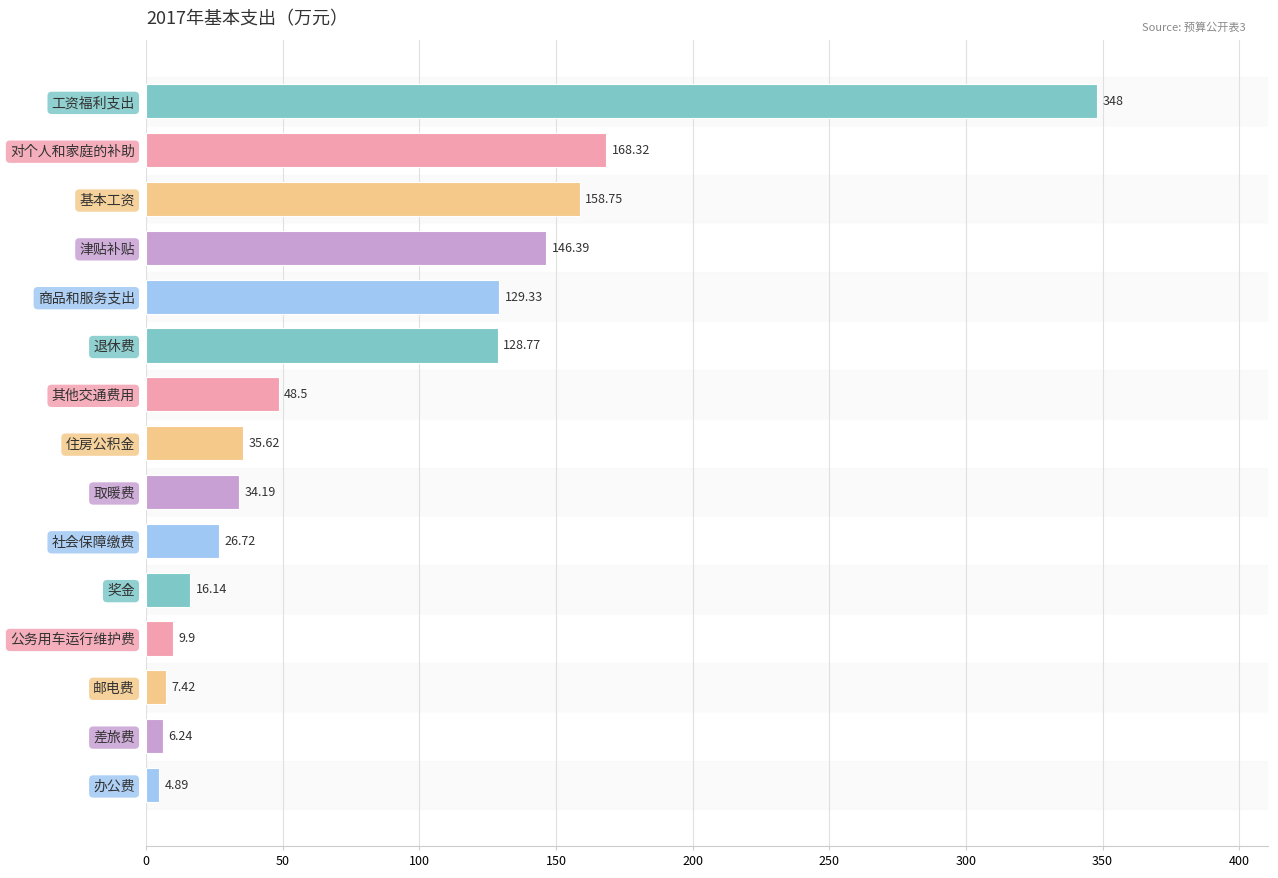

What is the label of the 8th bar from the bottom?

住房公积金